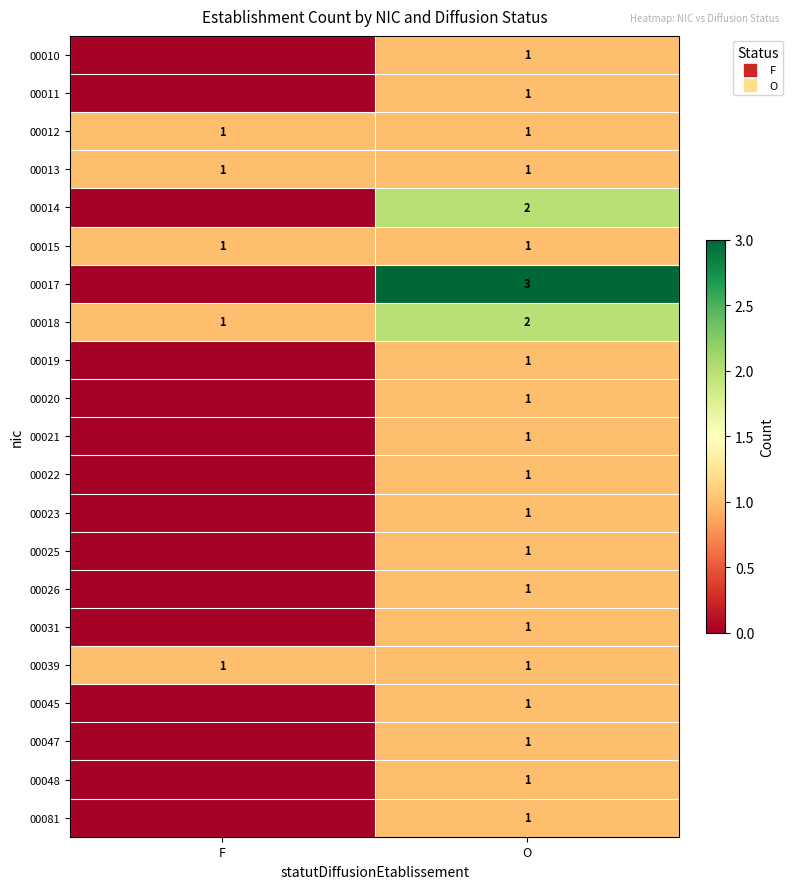

How many positive values does the 00011 series have?

1